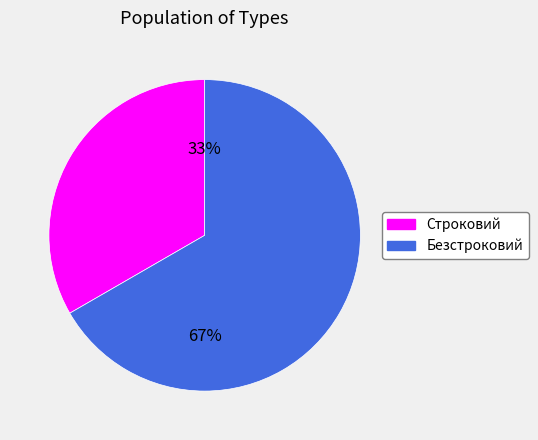

Which slice is the smallest?

Строковий